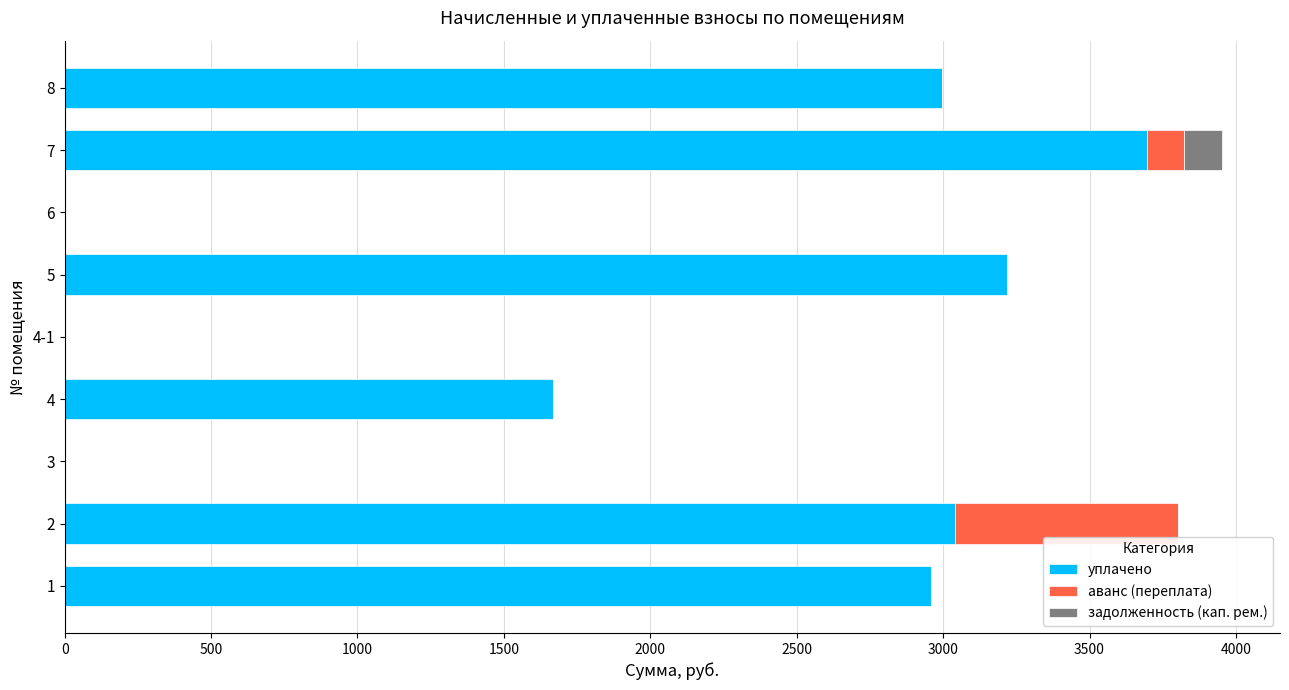

The value of уплачено at 1 is 2957.4. True or false?

True